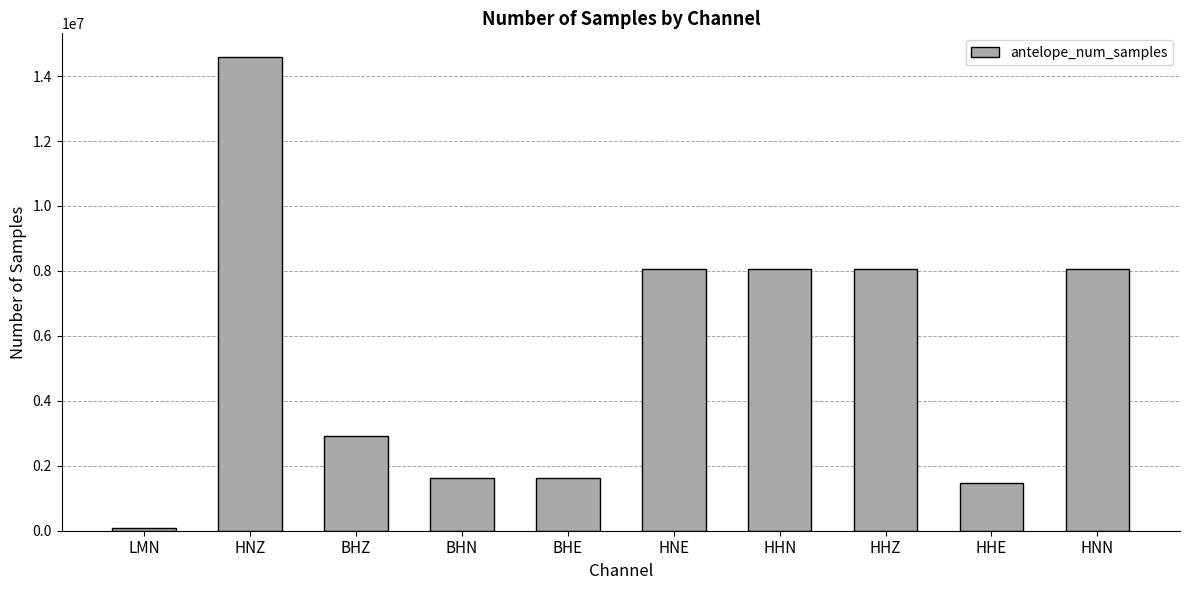

What is the sum of all values?

54549804